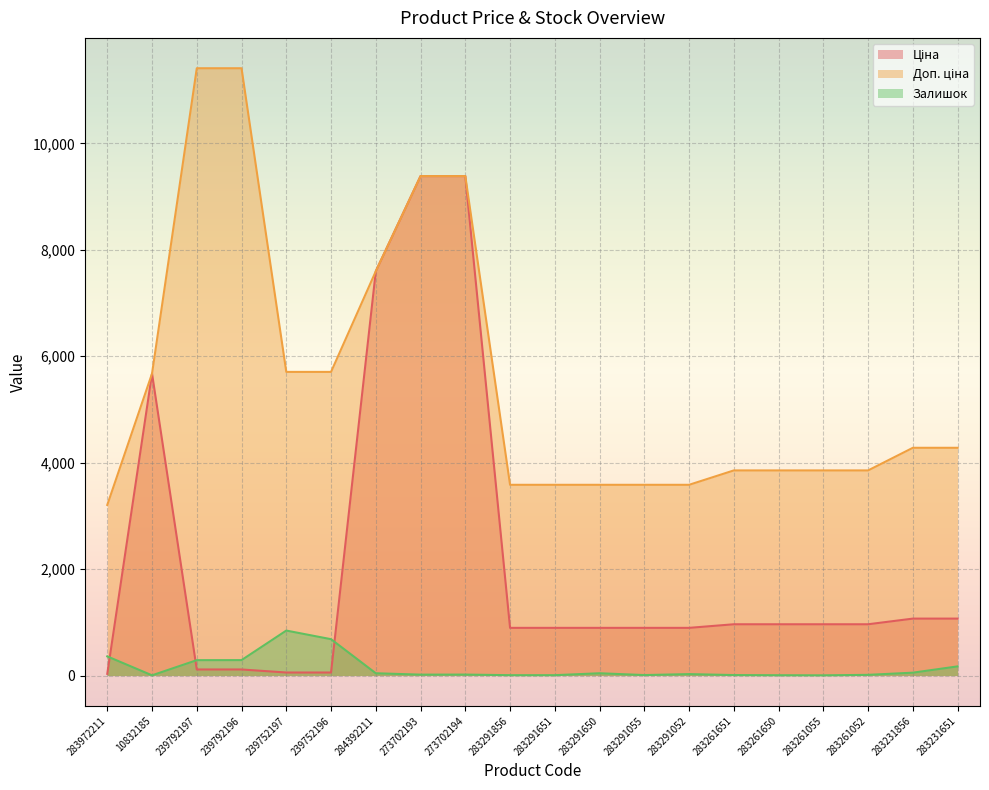

How many values in the Ціна series are below 963?

10